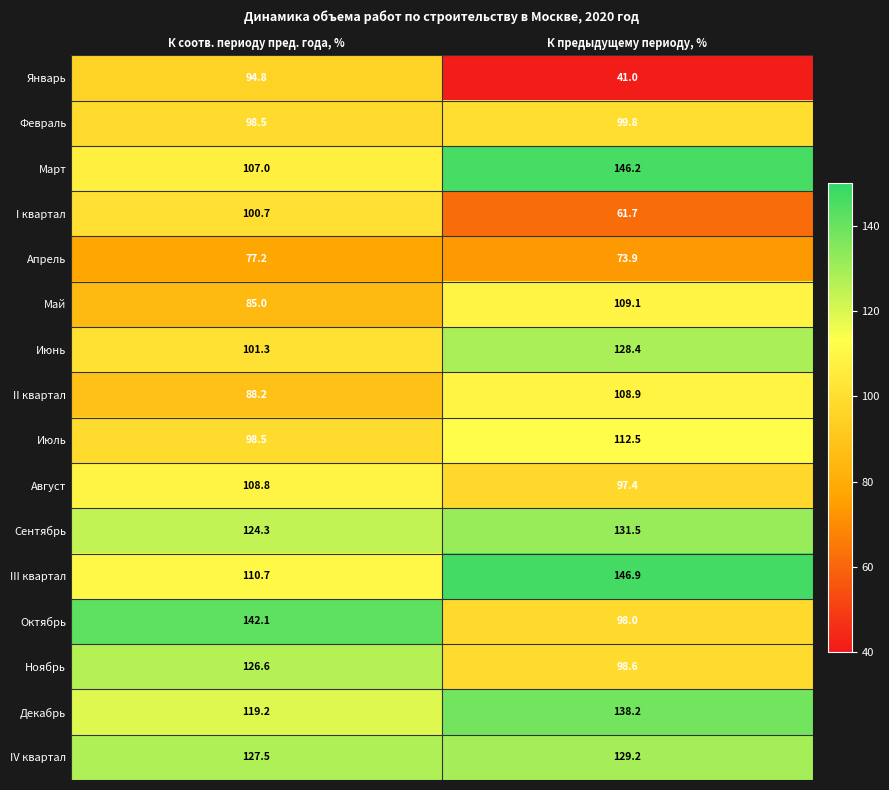

Is it true that Март equals 164.2 at К соотв. периоду пред. года, %?

False